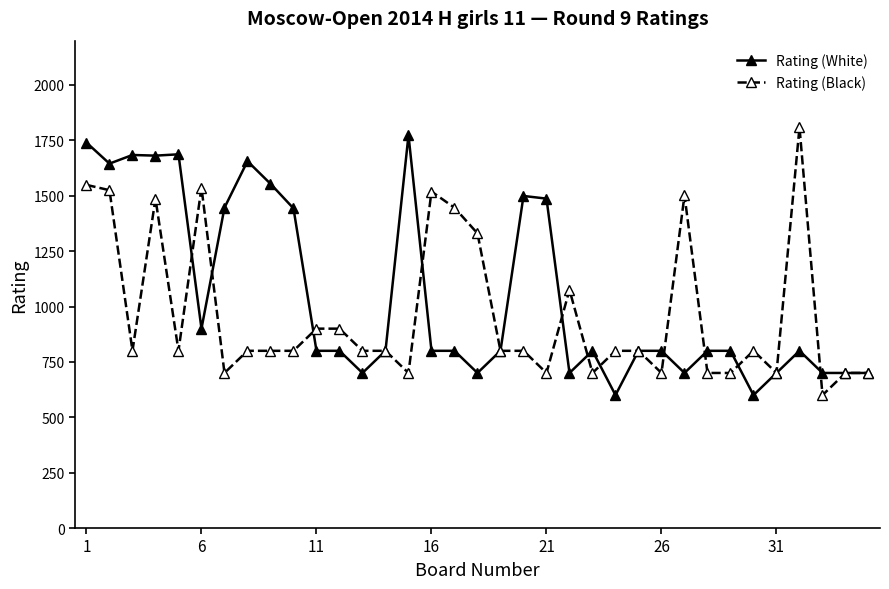

Rank the series by their average value, from lowest to highest.

Rating (Black), Rating (White)